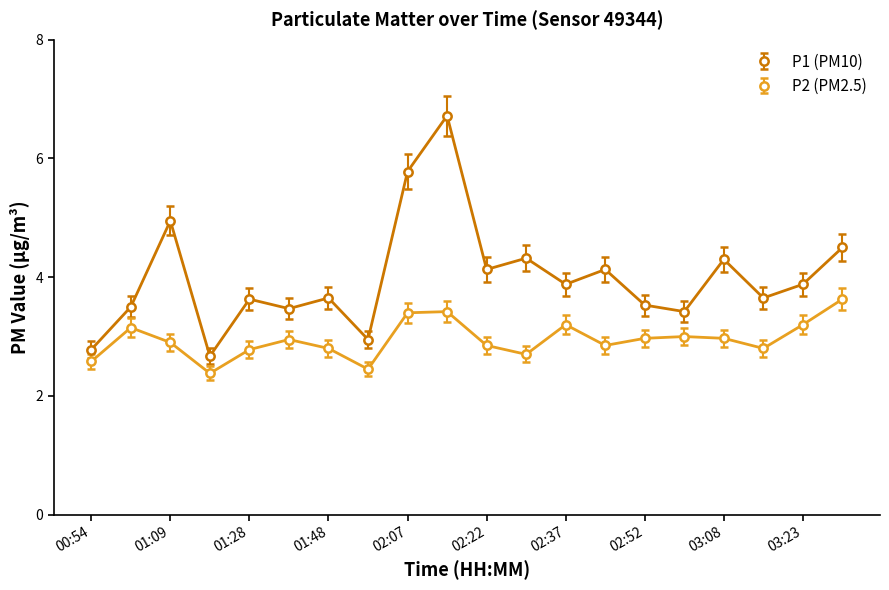

True or false: P1 (PM10) and P2 (PM2.5) intersect in this chart.

False